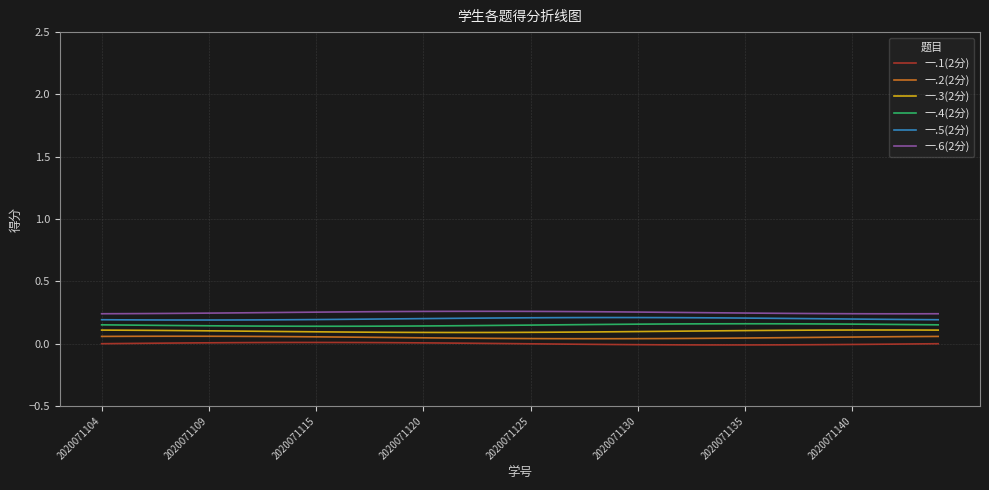

True or false: 一.2(2分) and 一.5(2分) intersect in this chart.

False